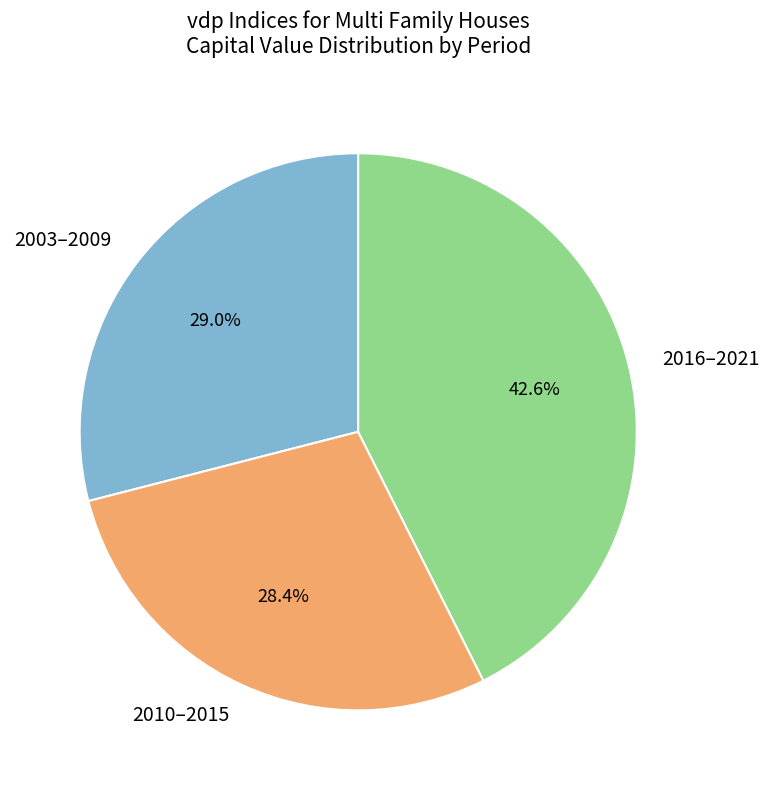

Is there a majority slice in this chart?

No